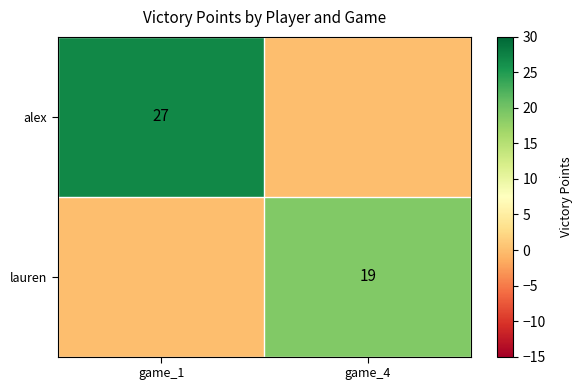

Count the alex values in the range 0 to 27.

2